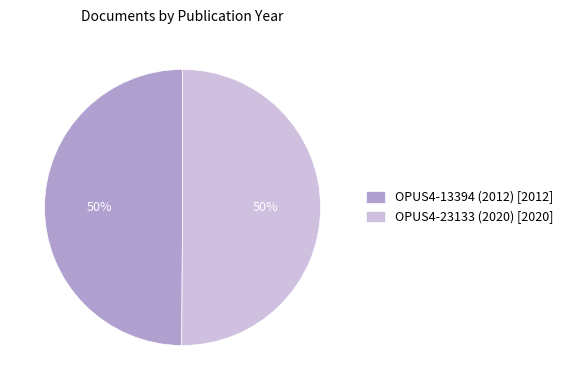

To the nearest percent, what is the combined percentage of OPUS4-23133 (2020) and OPUS4-13394 (2012)?

100%